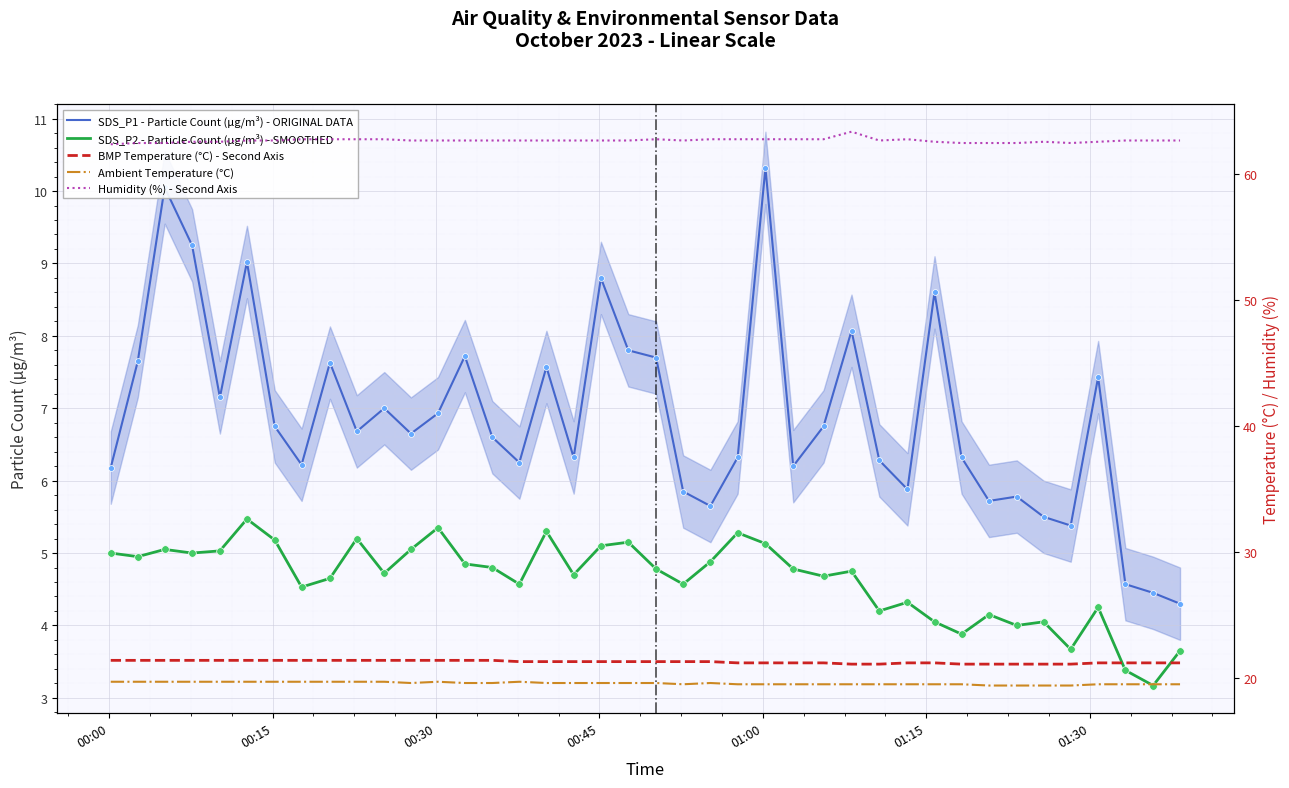

Which series contains the lowest Y value?

SDS_P2 - Particle Count (µg/m³) - SMOOTHED